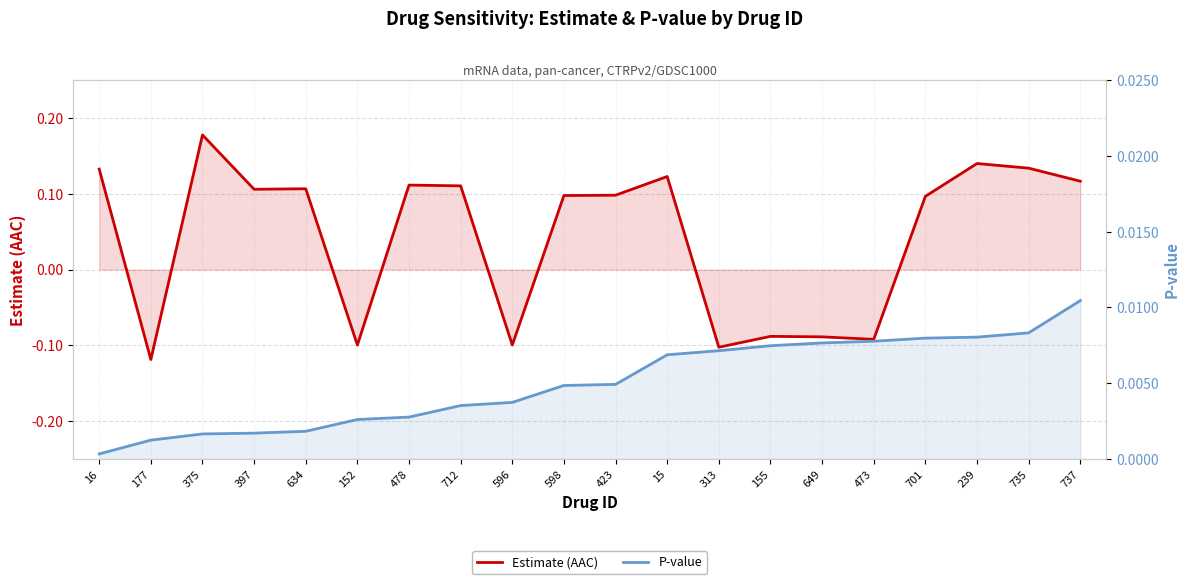

What is the maximum value shown in the chart?

0.2